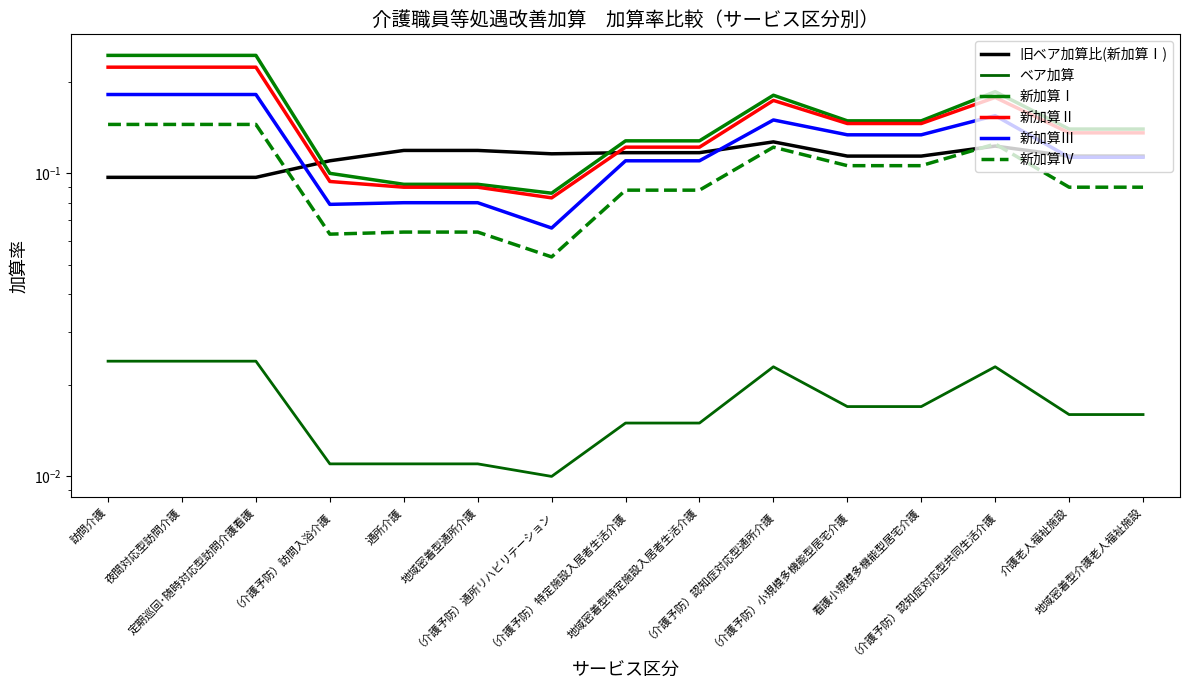

What is the lowest value of the 新加算Ⅳ series?

0.1